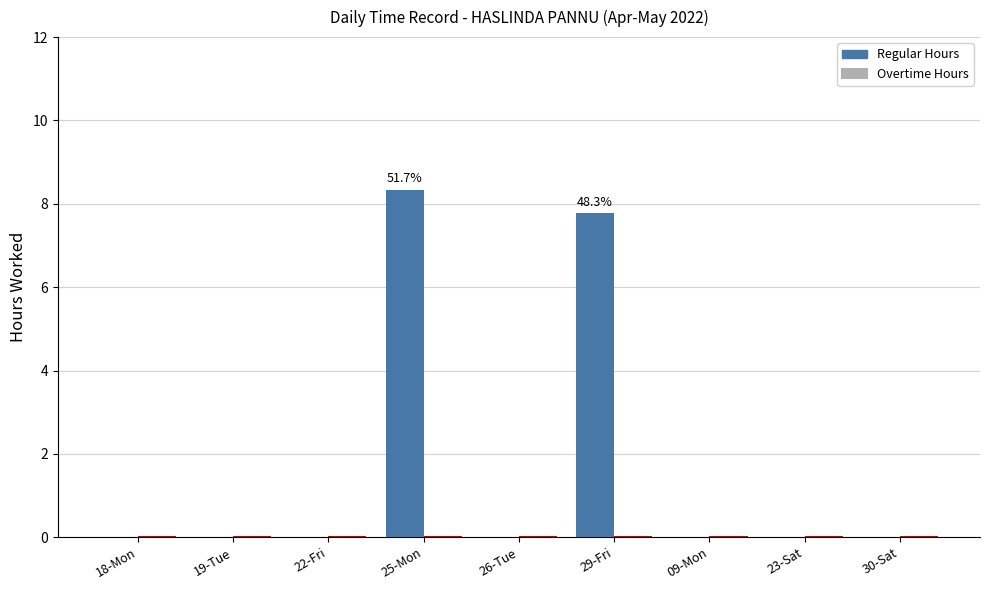

What is the maximum value shown in the chart?

8.3